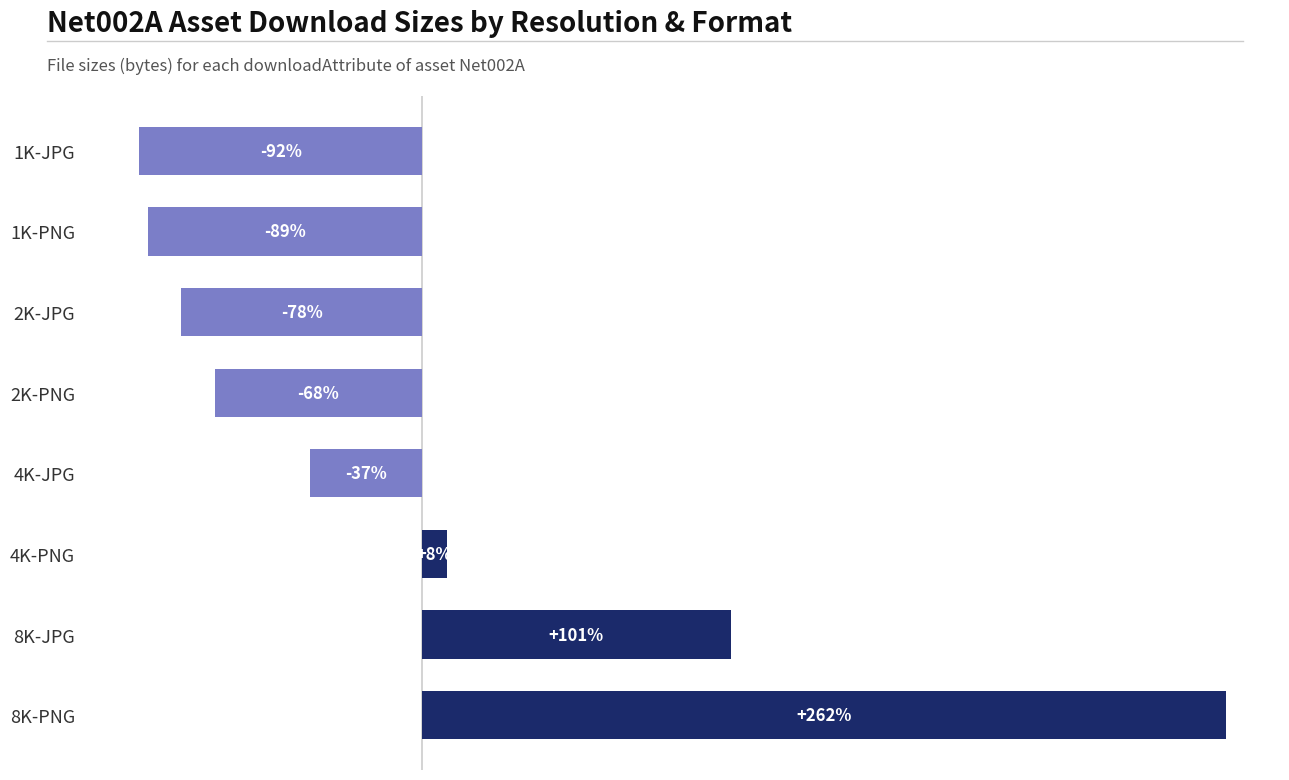

Which category has the lowest value across all series?

1K-JPG